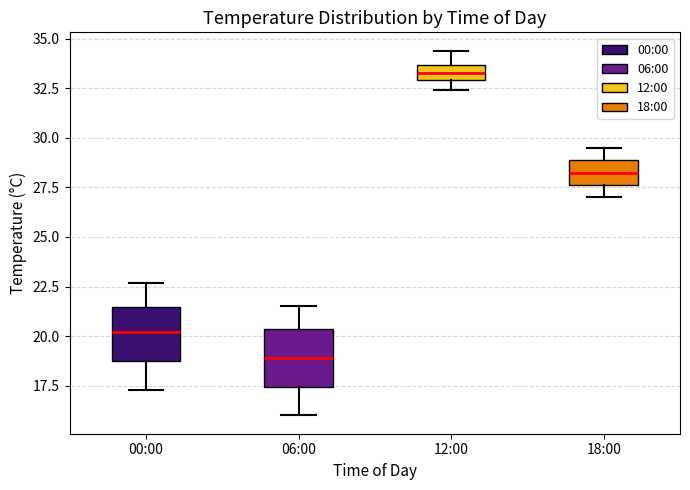

Which box's median line is the lowest?

06:00